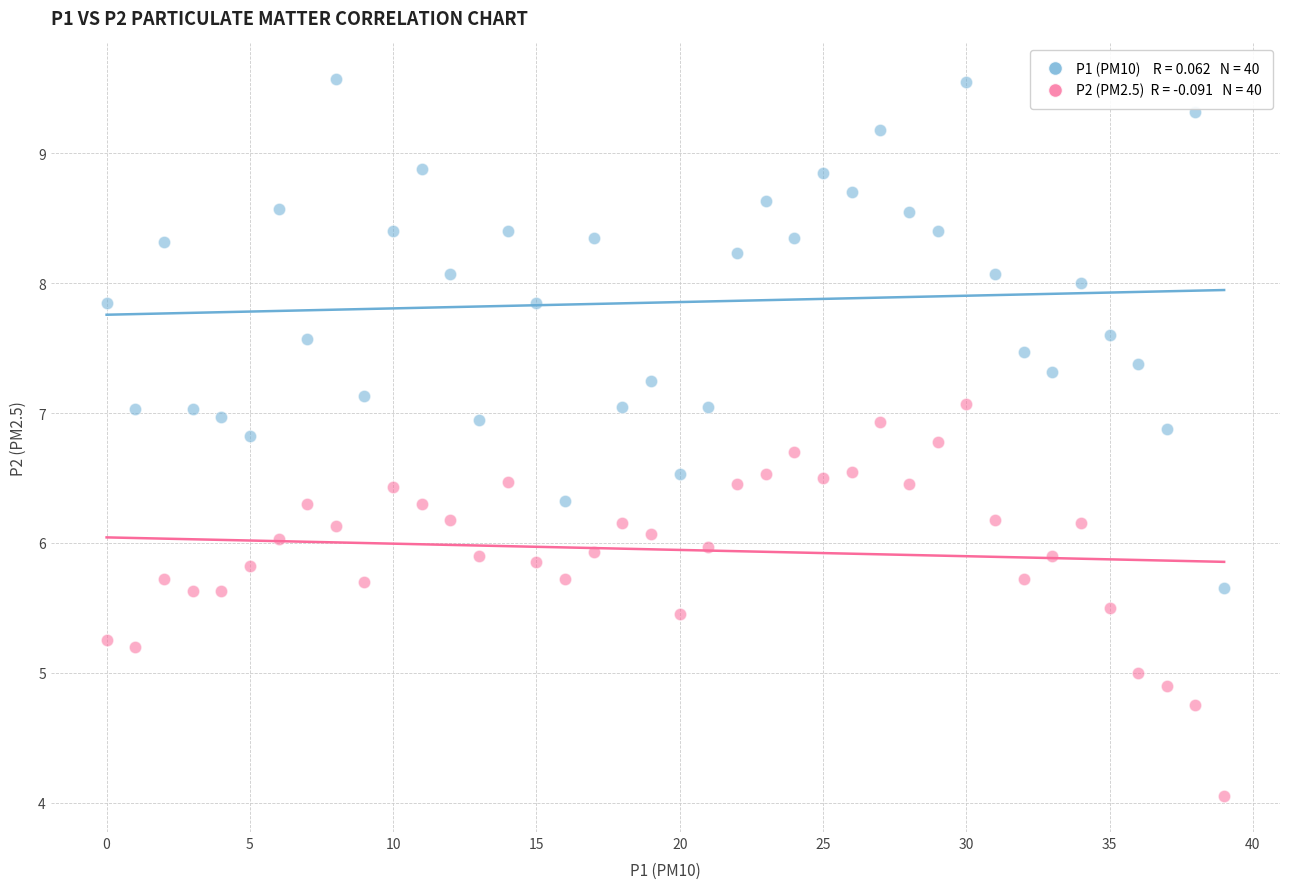

Across all data points, what is the range of Y values (max minus min)?

5.5